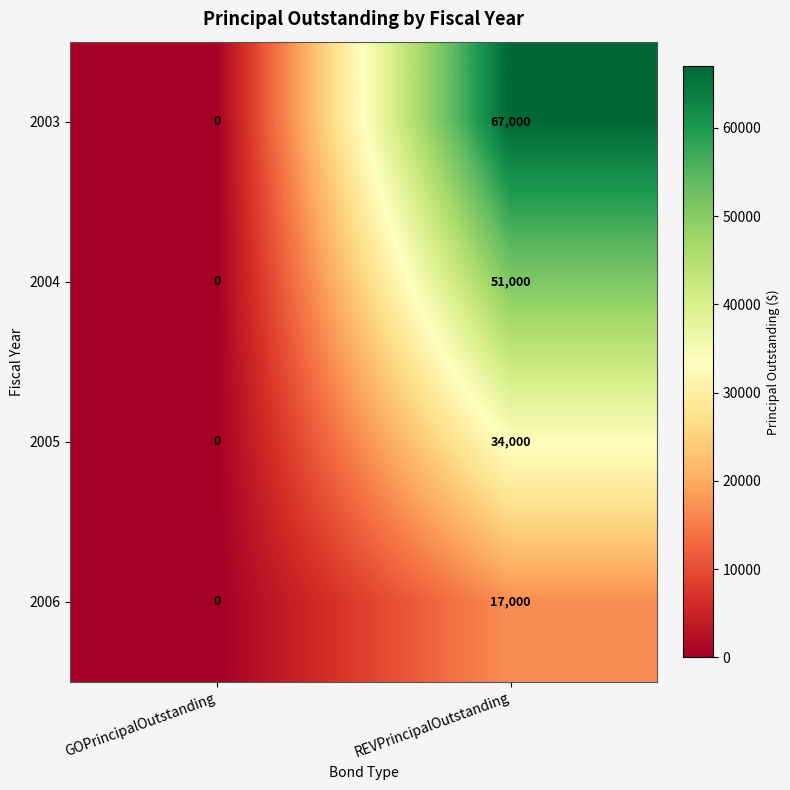

Which series has the largest total across all categories?

2003